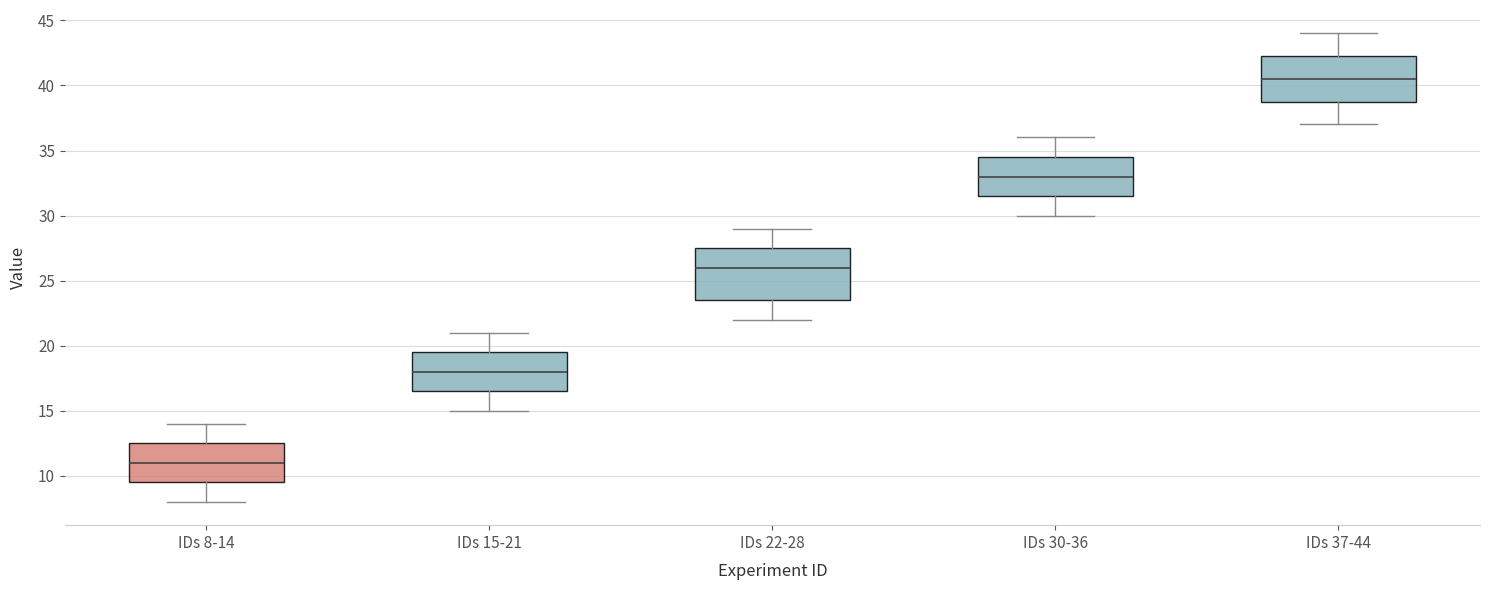

Reading left to right, transcribe this box plot: for each box, give where its median line is, the range the box spans, and where its two whiskers end, as read against the y-axis. The values are not printed on the chart, so give them approximately, as read against the axis.

IDs 8-14: median 11.0, box 9.5 to 12.5, whiskers 8.0 to 14.0
IDs 15-21: median 18.0, box 16.5 to 19.5, whiskers 15.0 to 21.0
IDs 22-28: median 26.0, box 23.5 to 27.5, whiskers 22.0 to 29.0
IDs 30-36: median 33.0, box 31.5 to 34.5, whiskers 30.0 to 36.0
IDs 37-44: median 40.5, box 39.0 to 42.5, whiskers 37.0 to 44.0